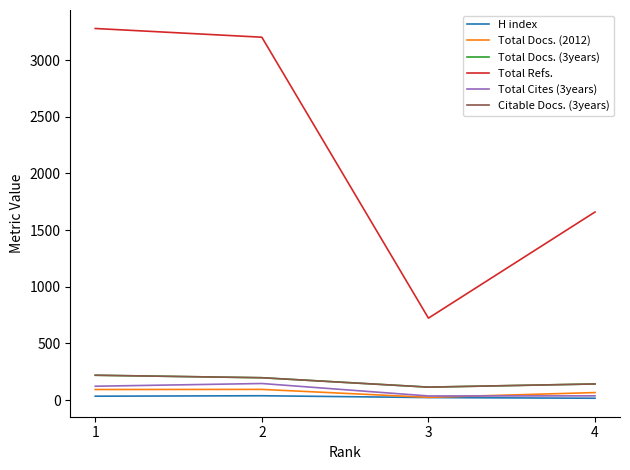

Which series has the widest spread of values?

Total Refs.